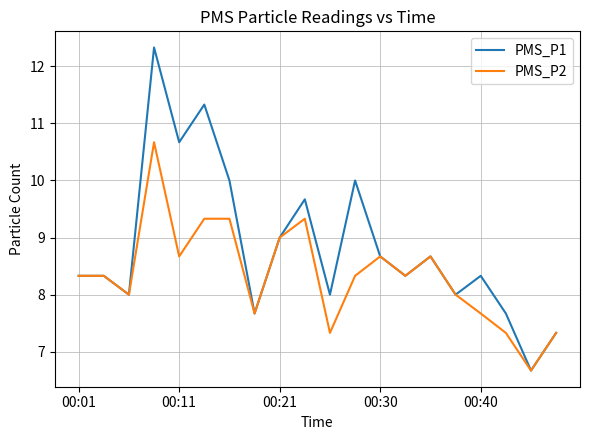

Rank the series by their average value, from lowest to highest.

PMS_P2, PMS_P1